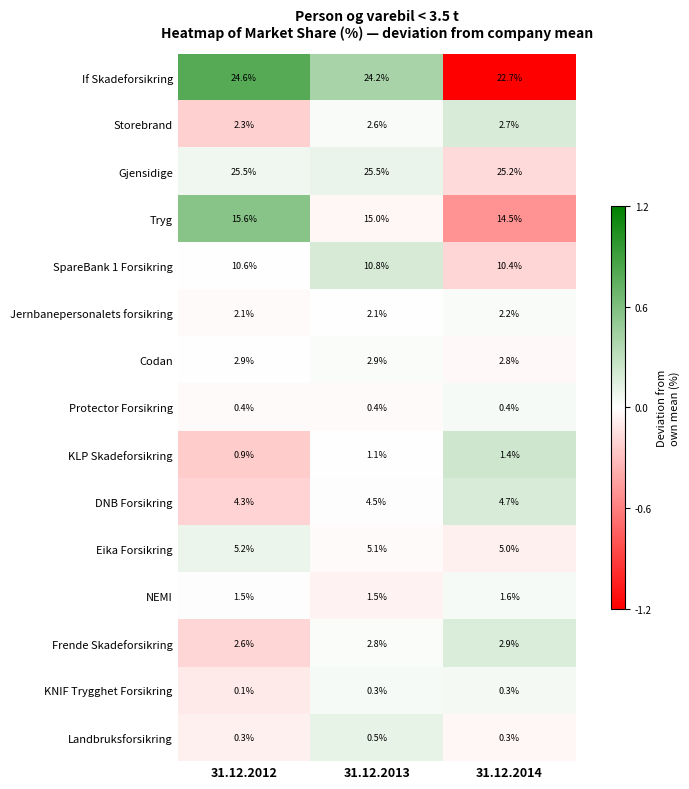

What is the greatest value displayed?

25.5